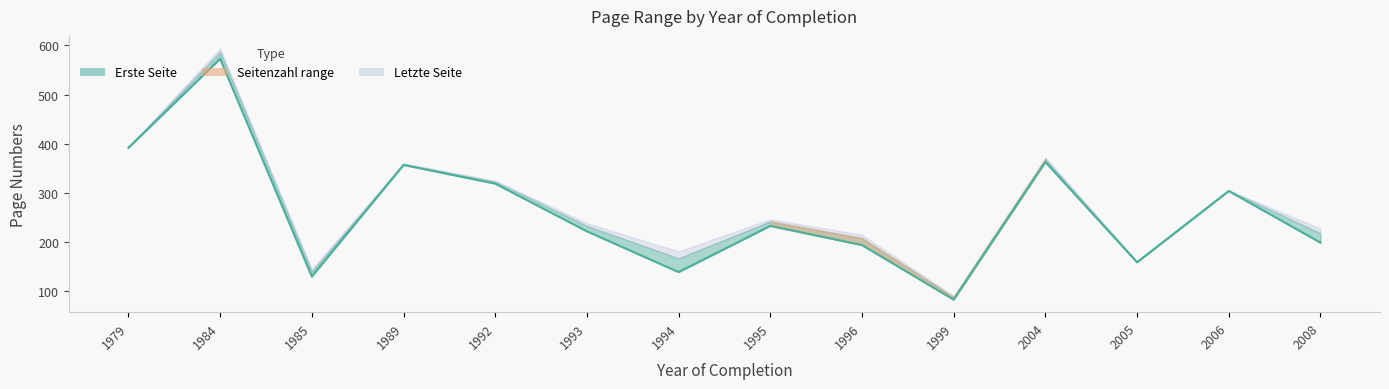

How many values exceed 233?

6